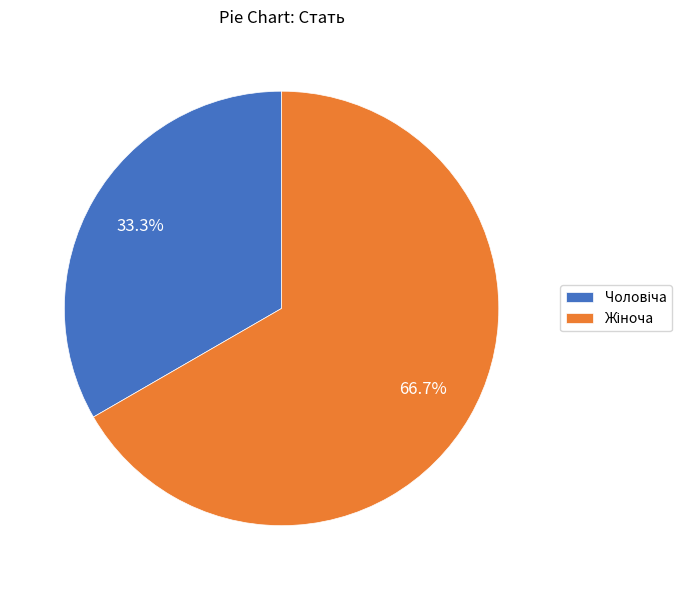

Is there any slice that represents more than half of the pie?

Yes